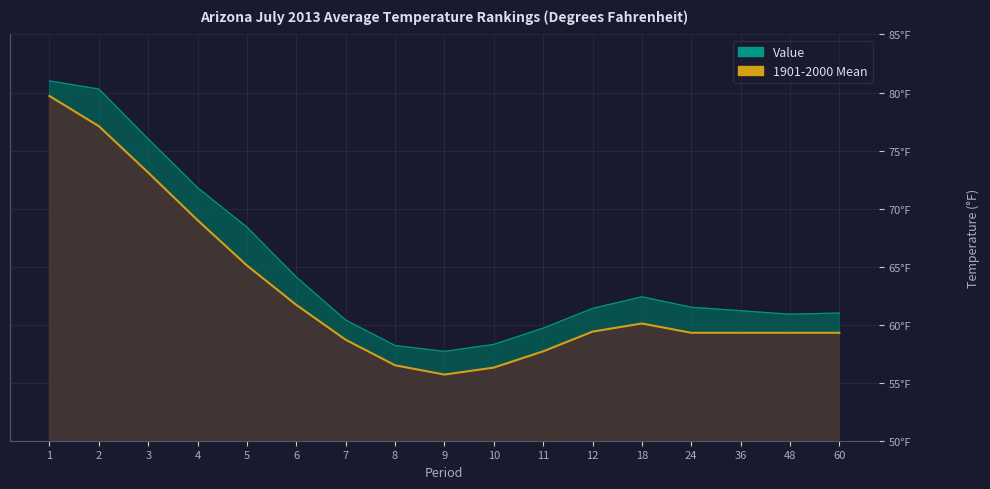

Which series has the widest spread of values?

1901-2000 Mean